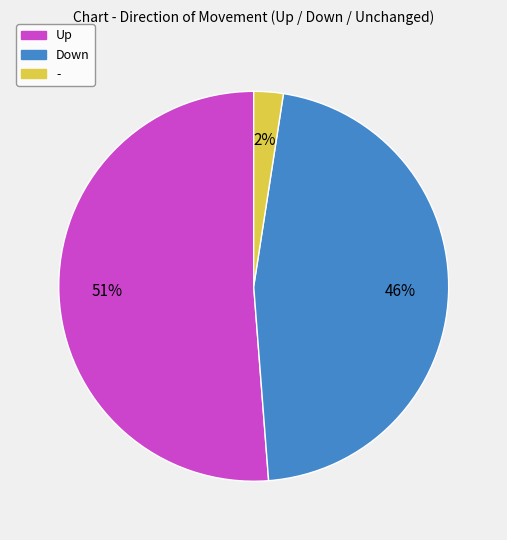

Is there any slice that represents more than half of the pie?

Yes